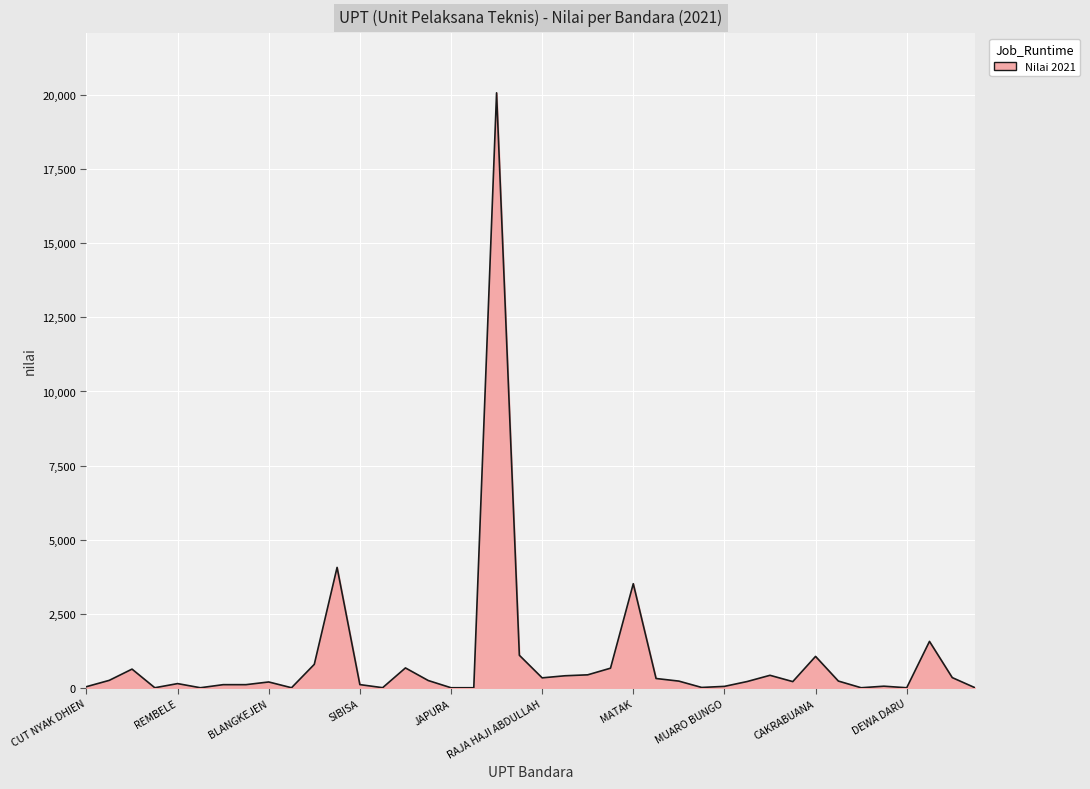

What is the greatest value displayed?

20082